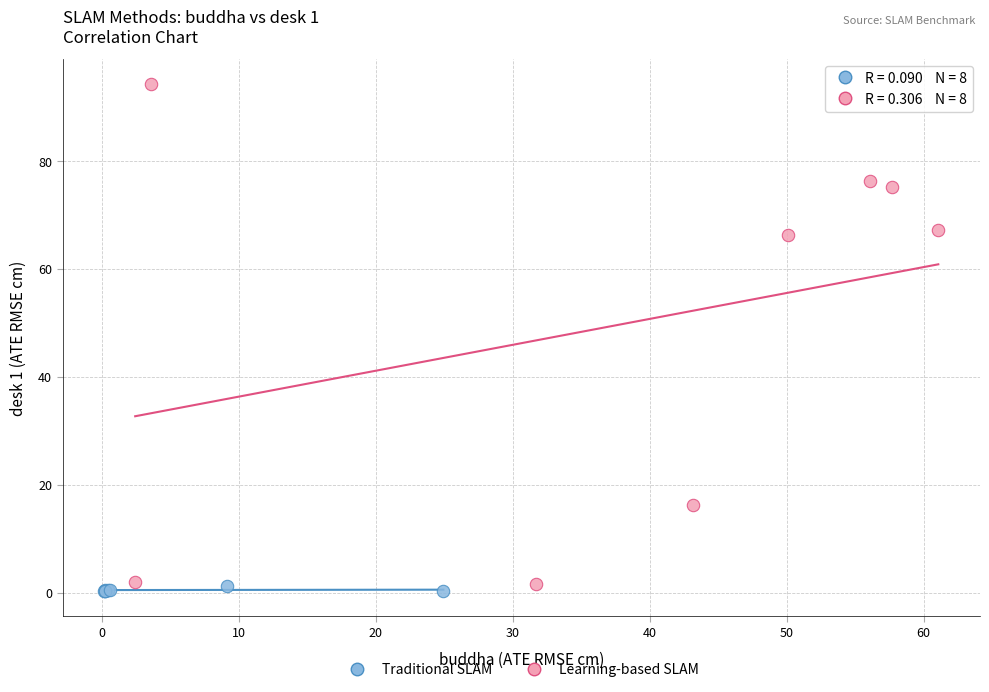

Which series contains the highest Y value?

Learning-based SLAM